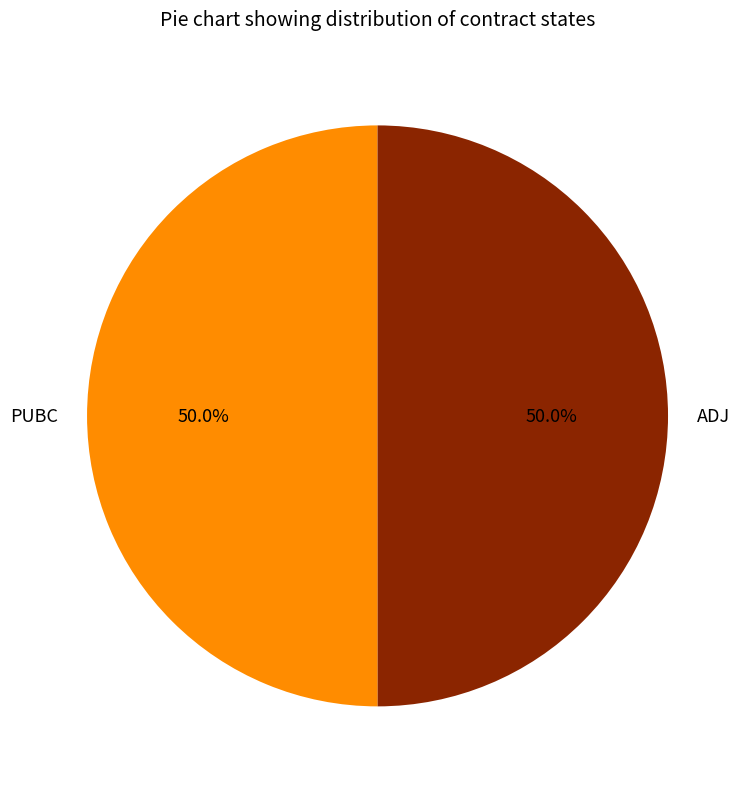

Combined, what portion of the pie is ADJ and PUBC?

100.0%